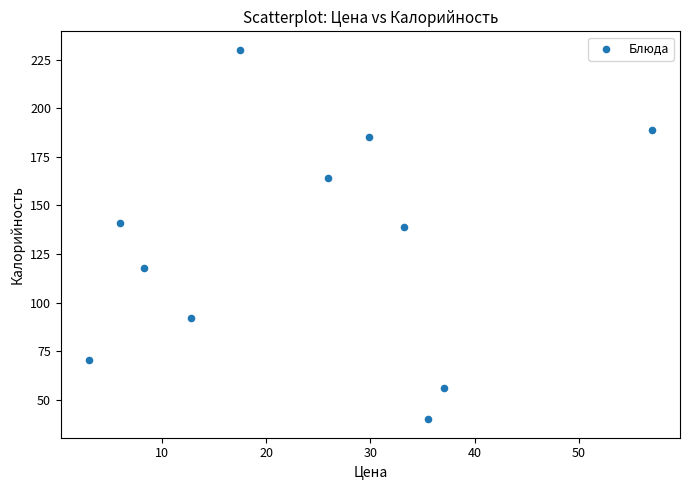

What is the average X value?

24.2